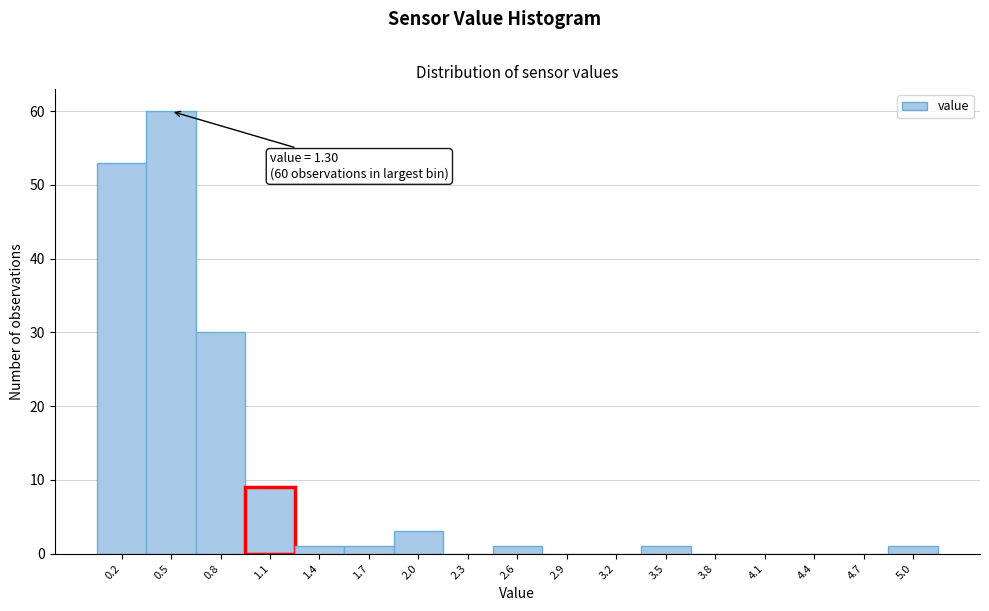

Reading right to left, transcribe all the data shown in this chart.

5.0=1	4.7=0	4.4=0	4.1=0	3.8=0	3.5=1	3.2=0	2.9=0	2.6=1	2.3=0	2.0=3	1.7=1	1.4=1	1.1=9	0.8=30	0.5=60	0.2=53